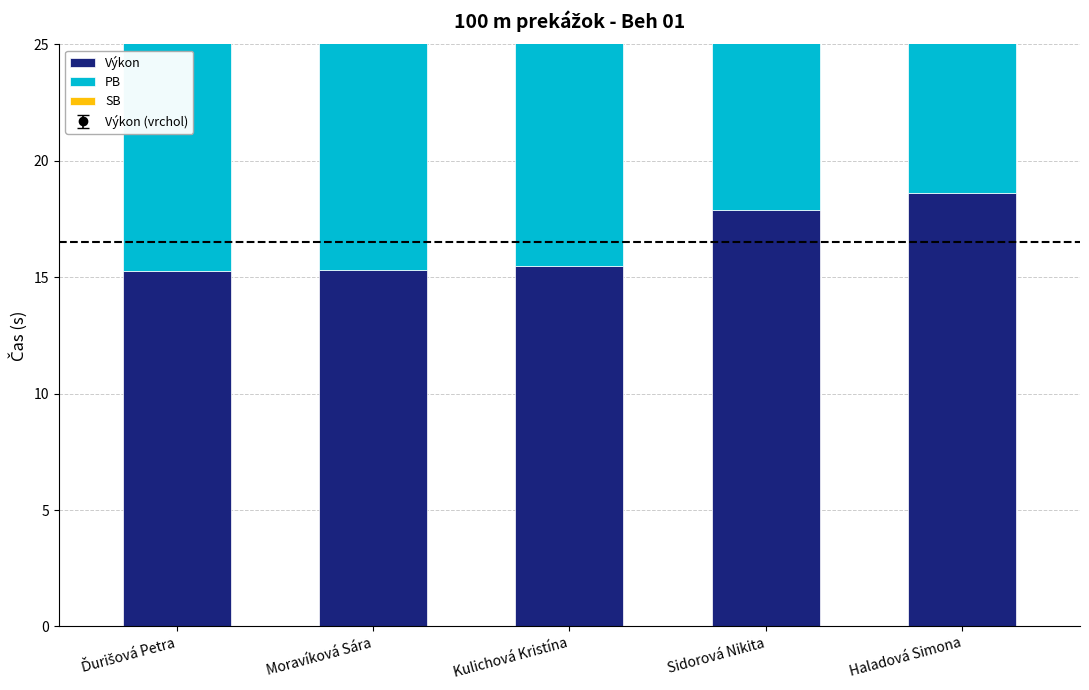

What is the label of the 2nd bar from the right?

Sidorová Nikita